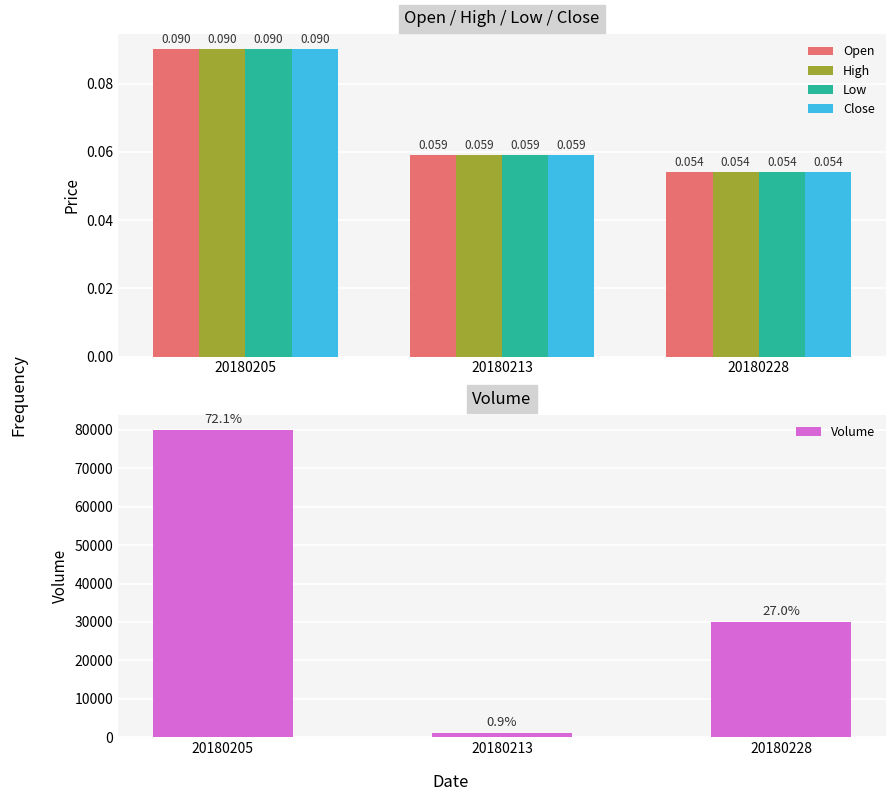

Reading right to left, what are all the values shown in this chart?

Open: 20180228=0.1	20180213=0.1	20180205=0.1
High: 20180228=0.1	20180213=0.1	20180205=0.1
Low: 20180228=0.1	20180213=0.1	20180205=0.1
Close: 20180228=0.1	20180213=0.1	20180205=0.1
Volume: 20180228=30000.0	20180213=1000.0	20180205=80000.0